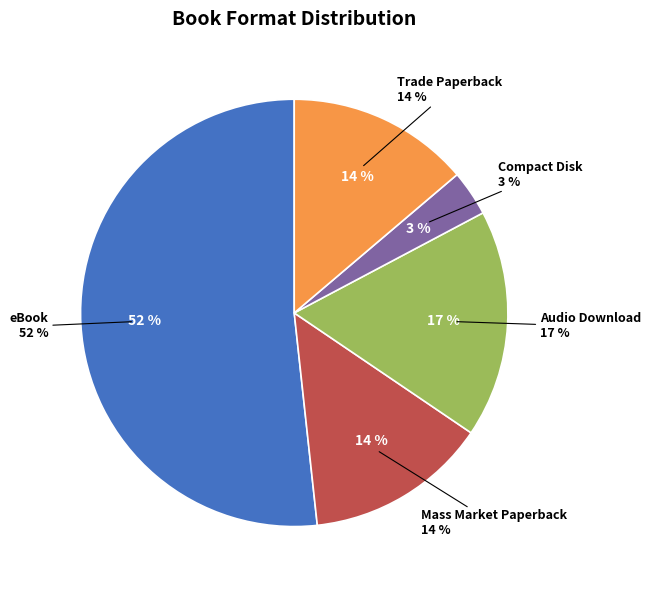

To the nearest percent, what percentage of the pie is Trade Paperback?

14%